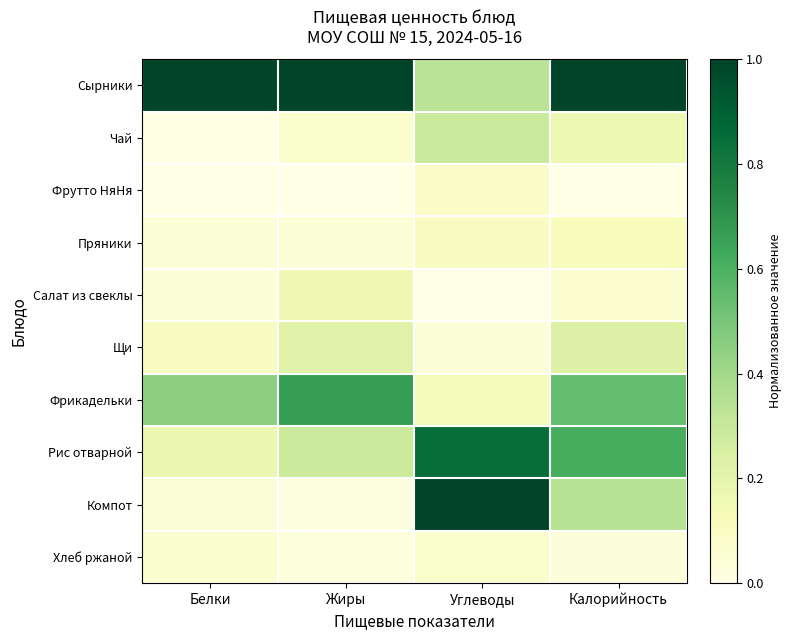

At which category is the sum across all series the highest?

Калорийность